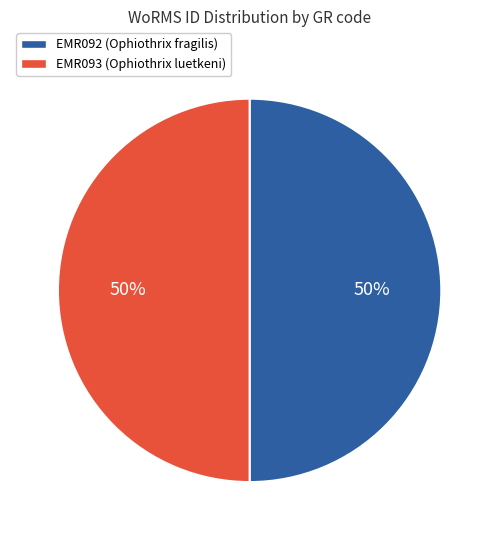

Is it true that EMR092 (Ophiothrix fragilis) is 50% of the pie?

True